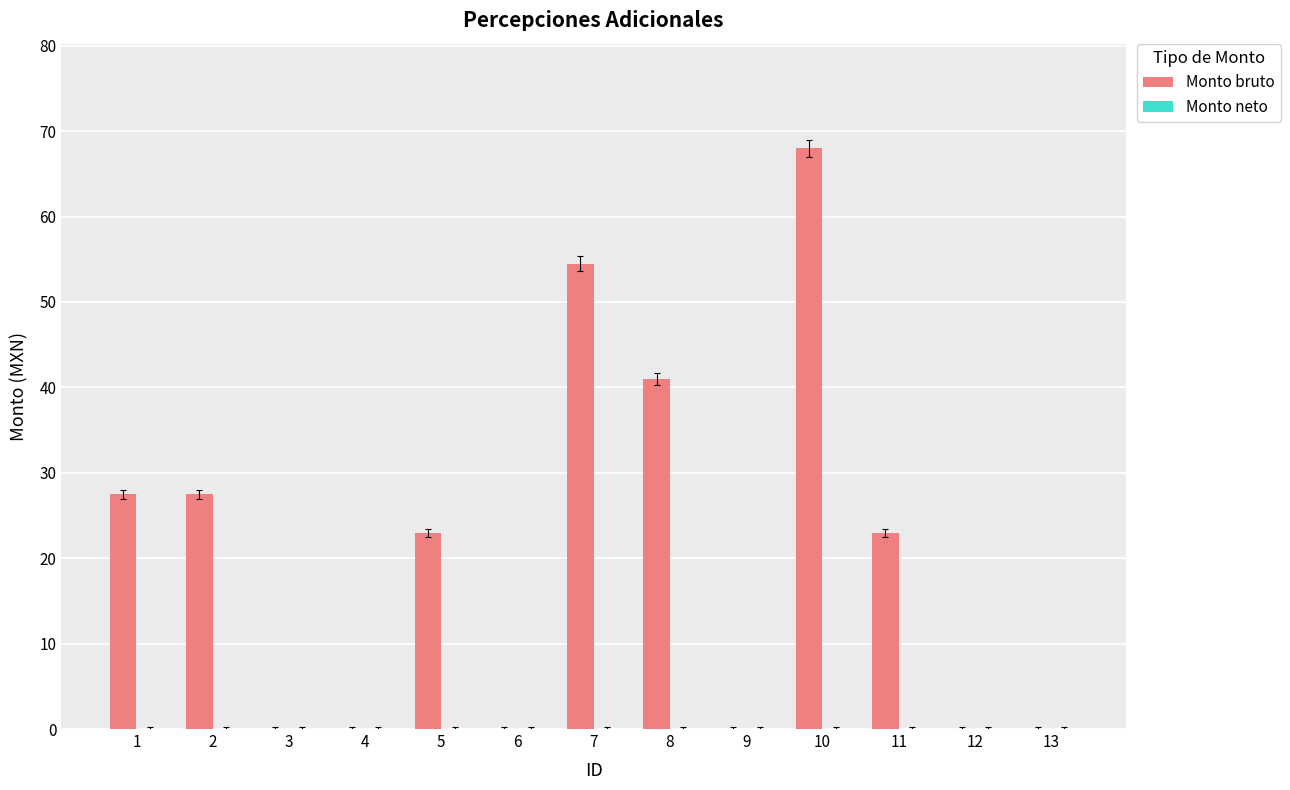

Reading right to left, transcribe all the data shown in this chart.

13=0.0	12=0.0	11=23.0	10=68.0	9=0.0	8=41.0	7=54.5	6=0.0	5=23.0	4=0.0	3=0.0	2=27.5	1=27.5